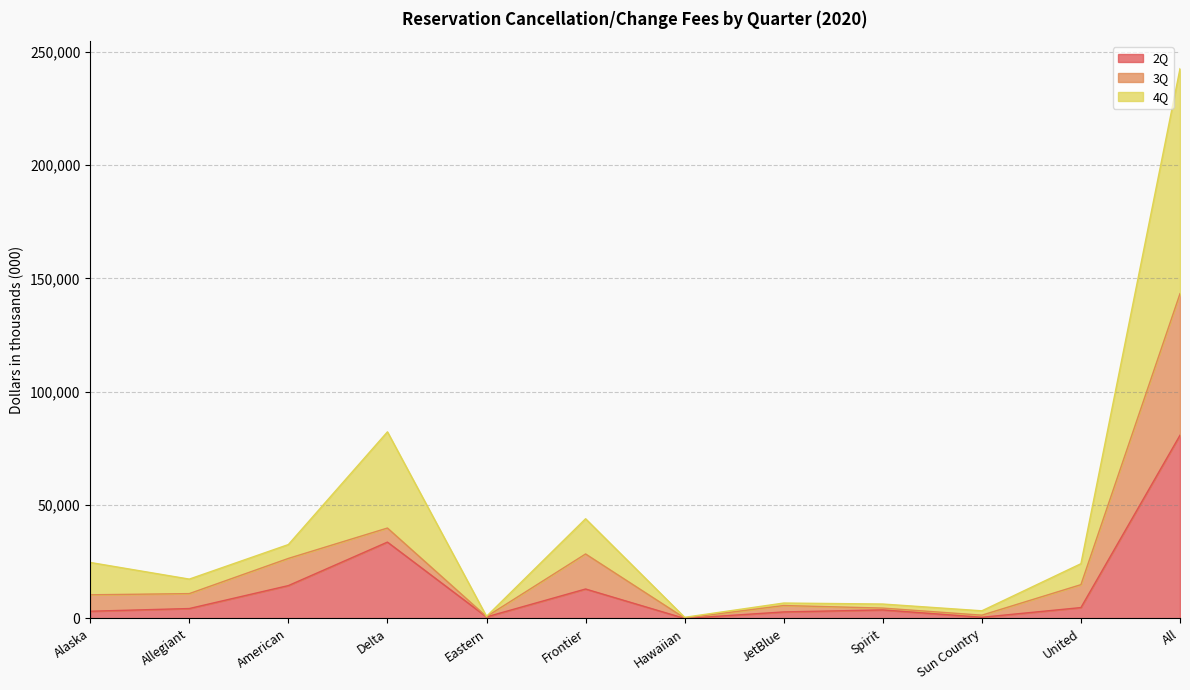

True or false: 2Q and 4Q intersect in this chart.

False